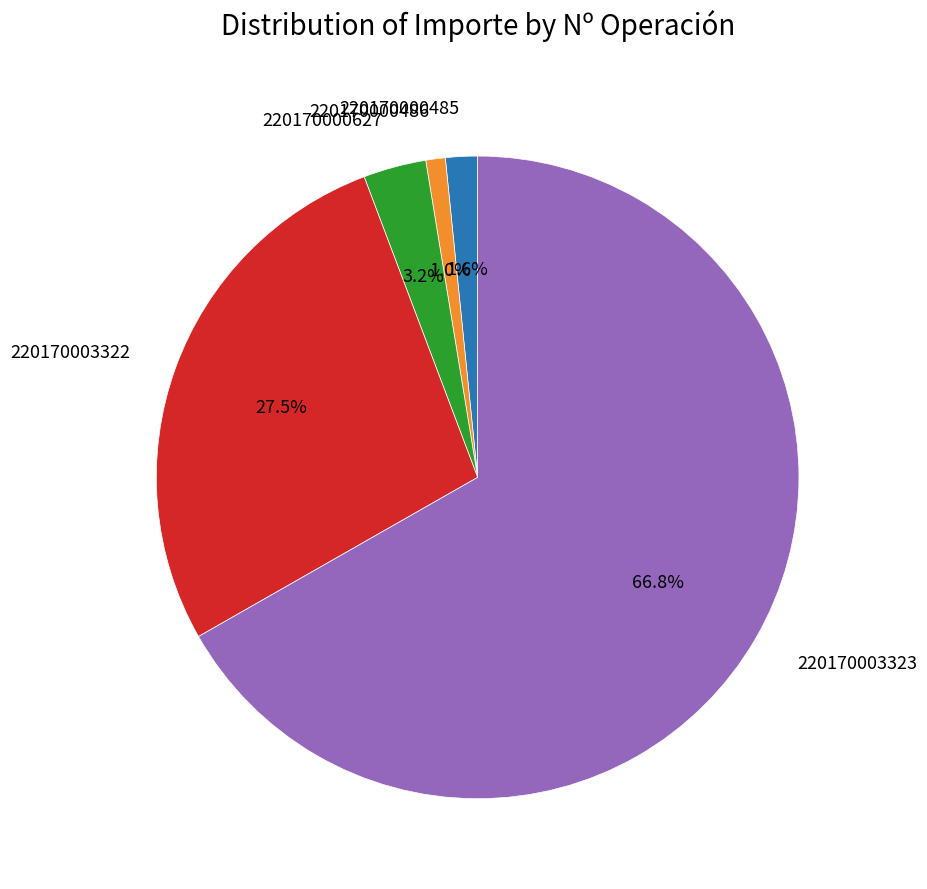

Does any single category account for the majority?

Yes